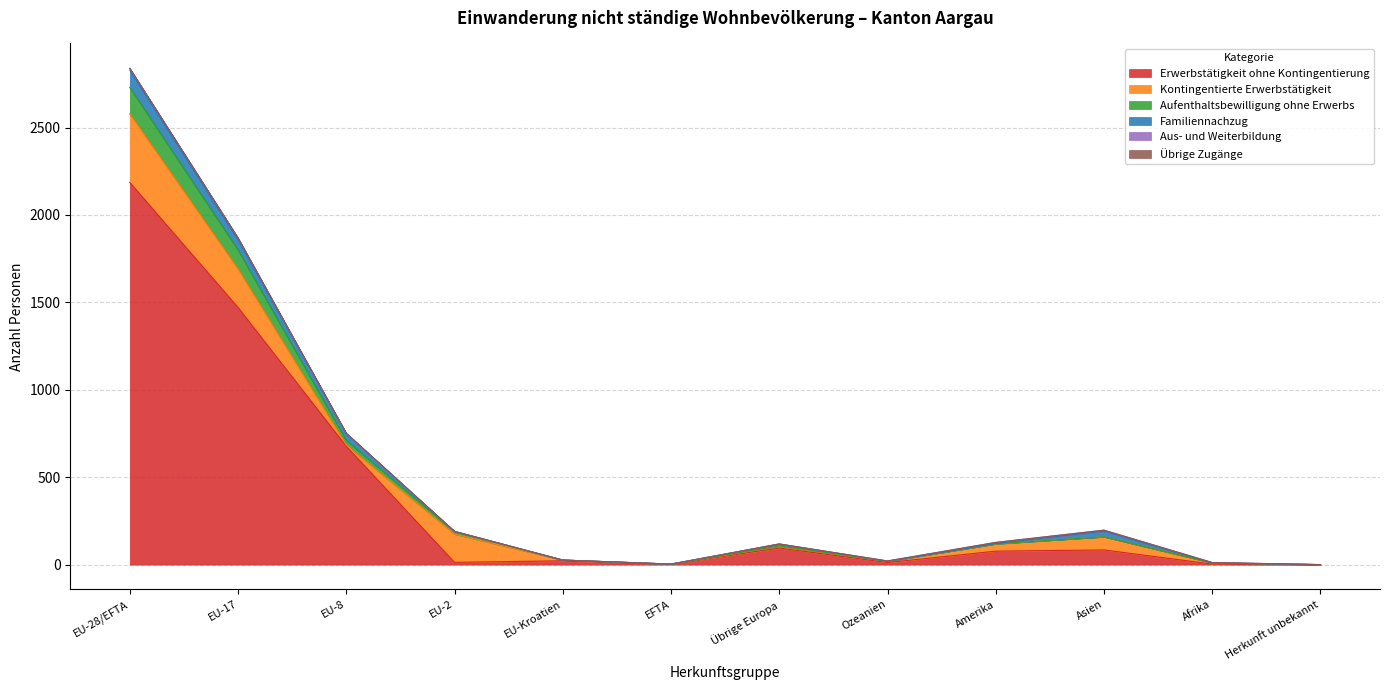

At which category does Erwerbstätigkeit ohne Kontingentierung reach its first local valley?

EU-2